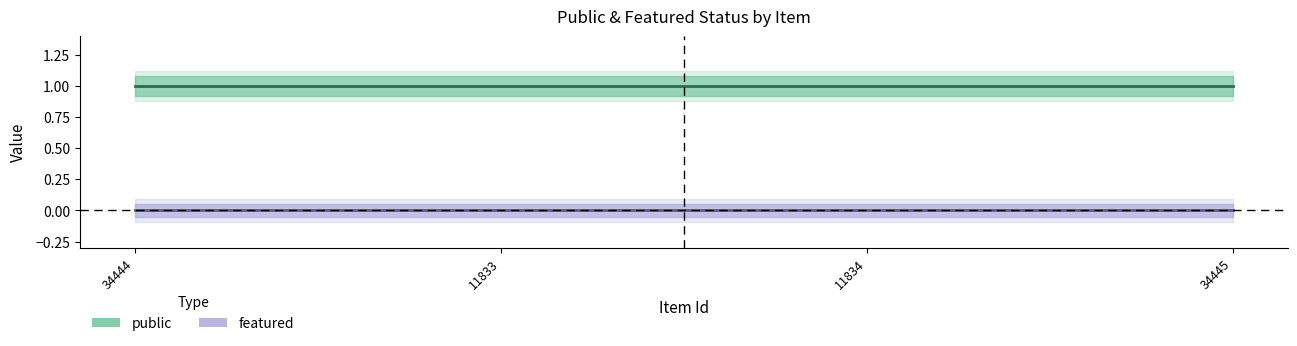

What is the maximum value shown in the chart?

1